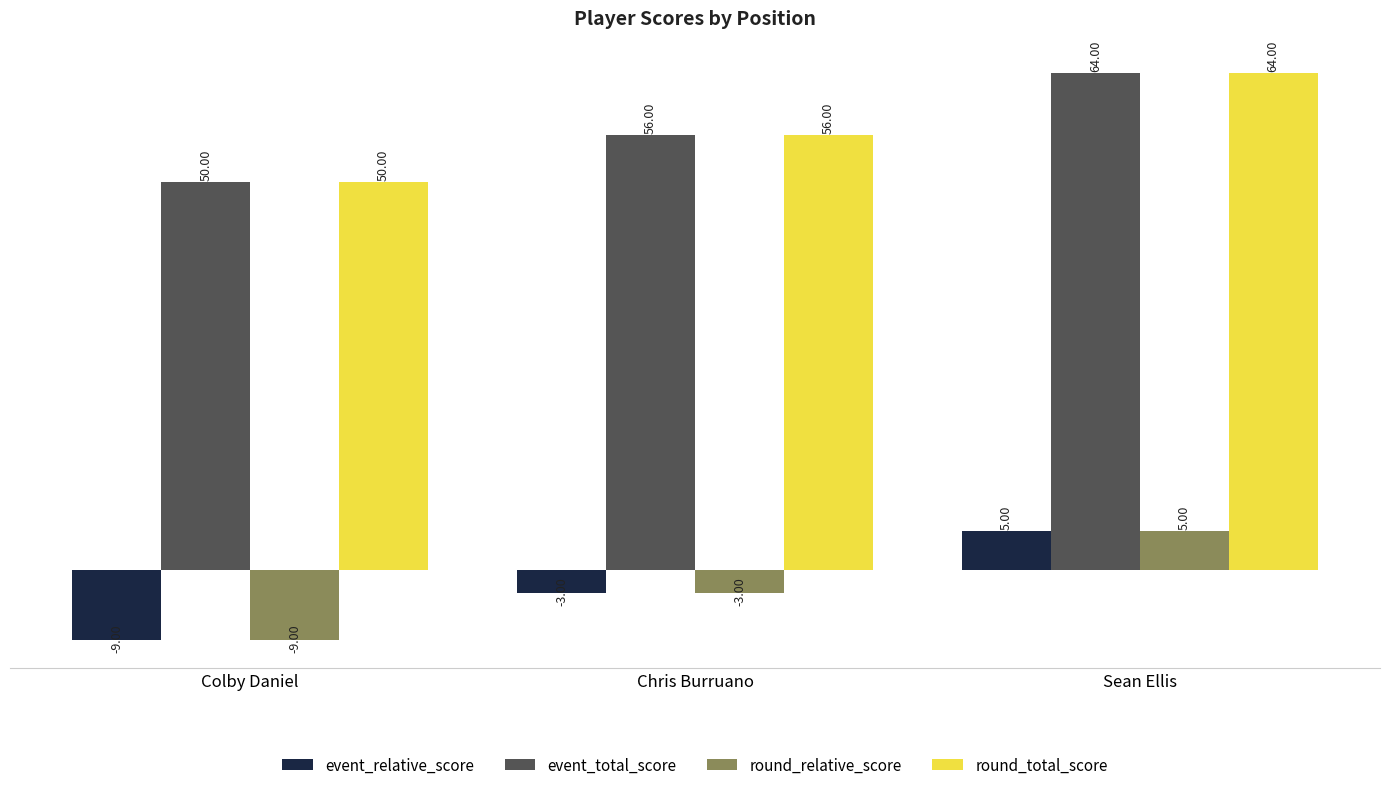

At which label does event_total_score reach its peak?

Sean Ellis